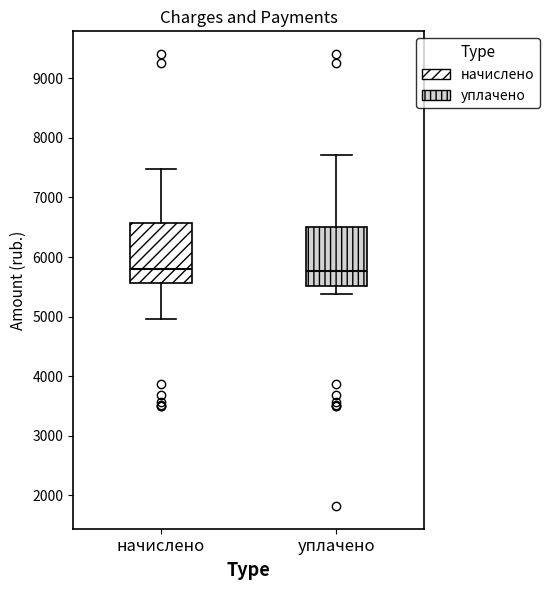

Where does the upper whisker of the box for уплачено end on the y-axis? The values are not printed on the chart, so give them approximately, as read against the axis.

7700